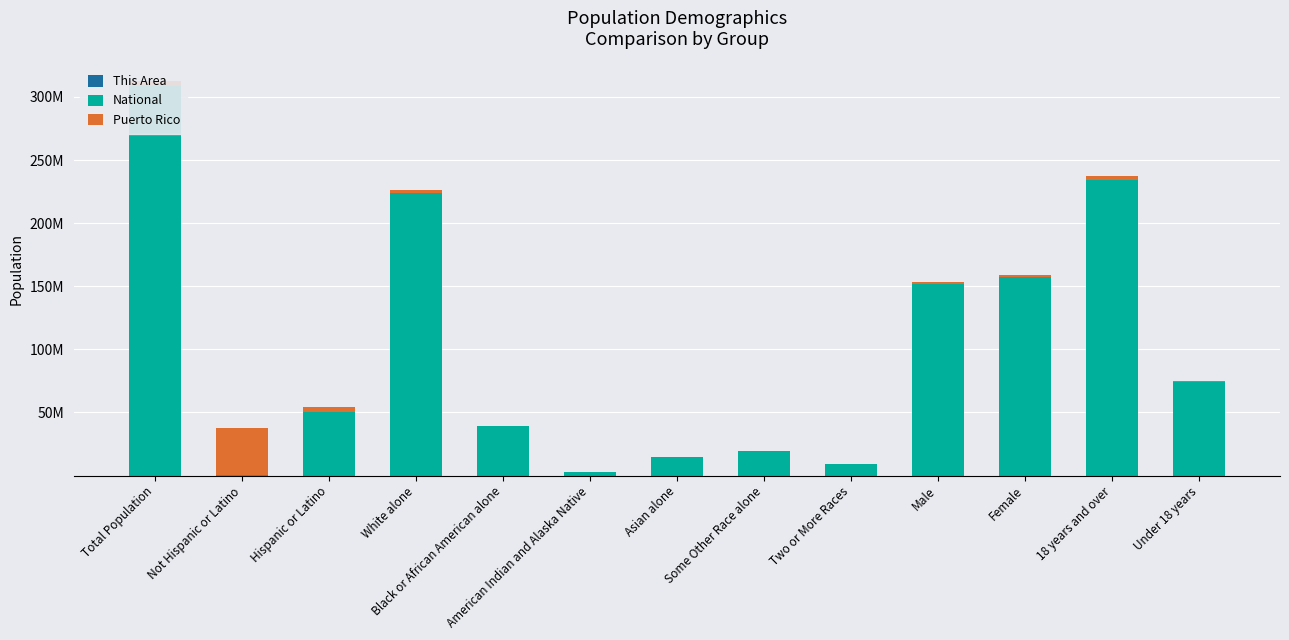

What position from the left is American Indian and Alaska Native?

6